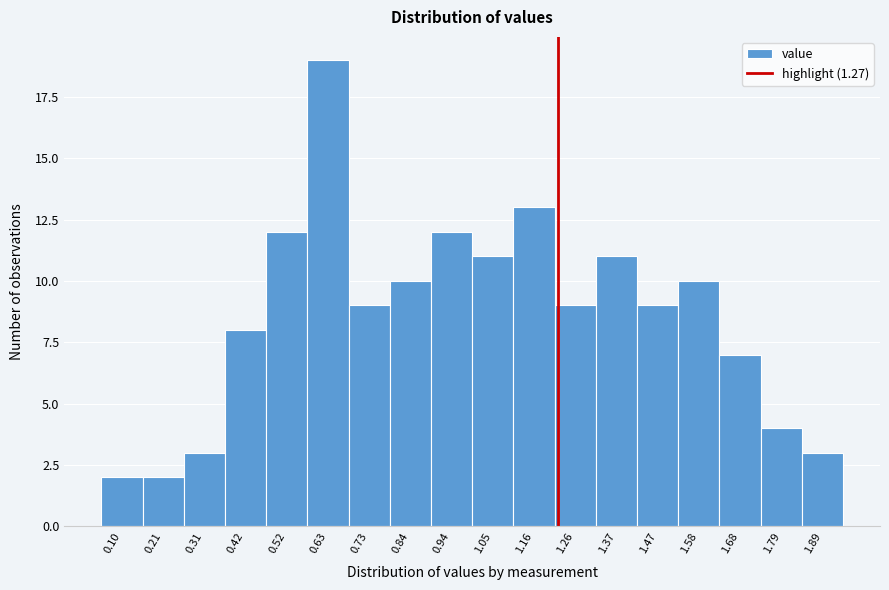

Reading right to left, what are all the values shown in this chart?

3	4	7	10	9	11	9	13	11	12	10	9	19	12	8	3	2	2